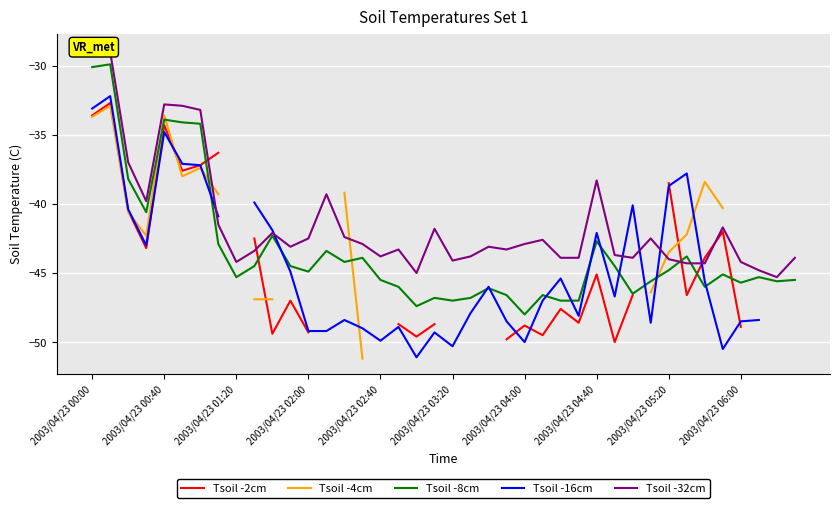

What is the highest value of the Tsoil -8cm series?

-29.9